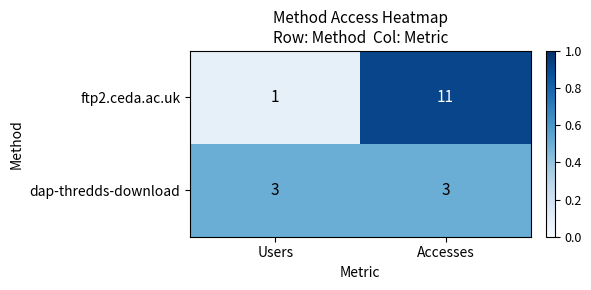

At which label is ftp2.ceda.ac.uk closest to 6?

Users